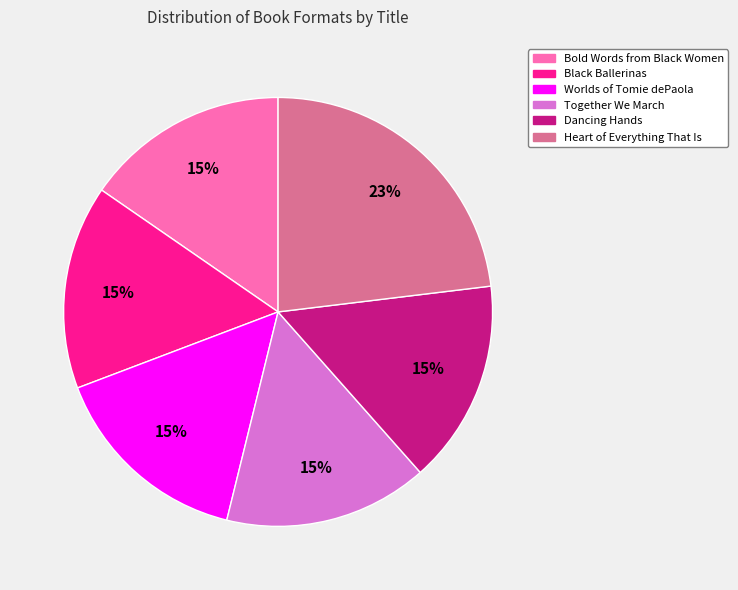

To the nearest percent, what is the difference between the Heart of Everything That Is and Worlds of Tomie dePaola slice percentages?

8%